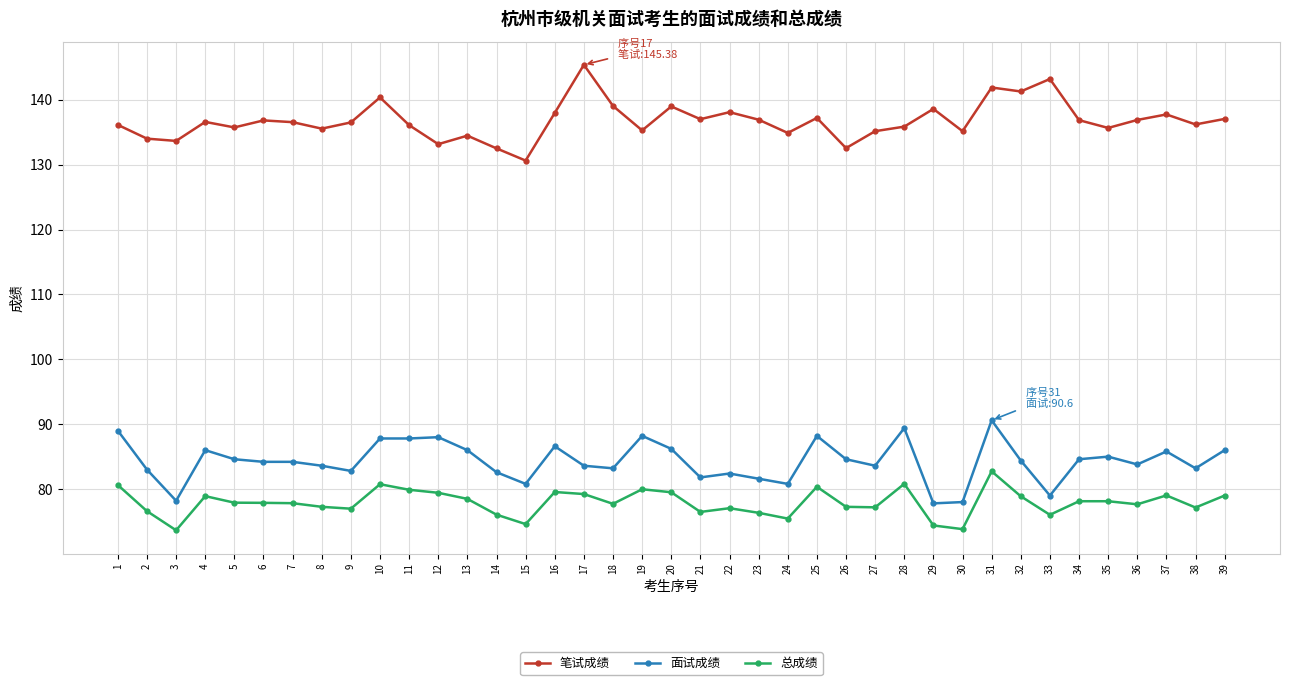

What is the sum of all 总成绩 values?

3038.9